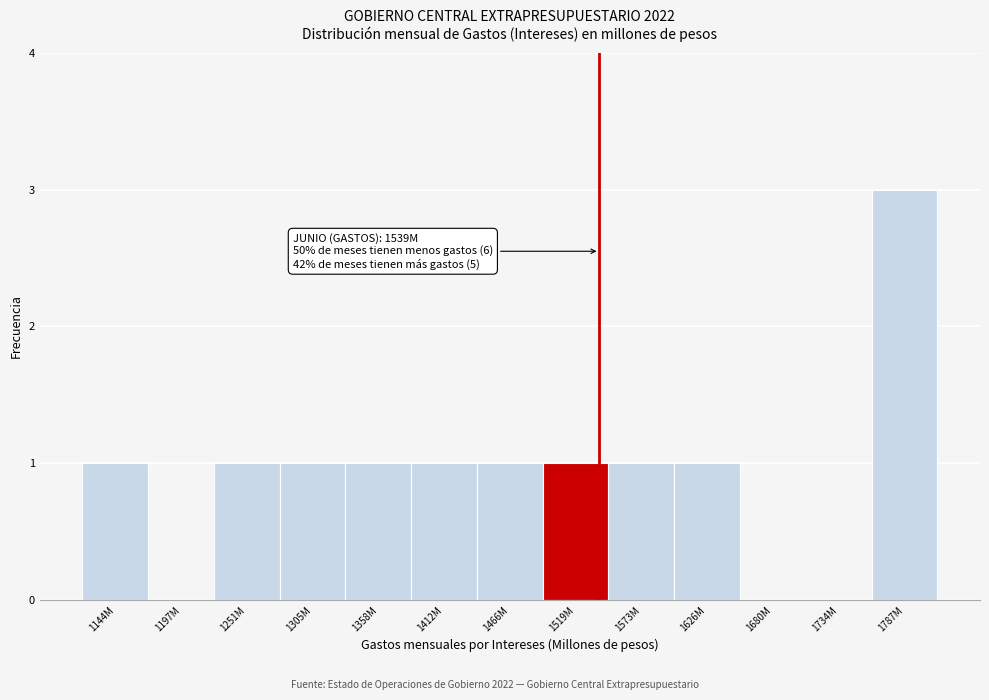

Reading left to right, what are all the values shown in this chart?

1144M=1	1197M=0	1251M=1	1305M=1	1358M=1	1412M=1	1466M=1	1519M=1	1573M=1	1626M=1	1680M=0	1734M=0	1787M=3